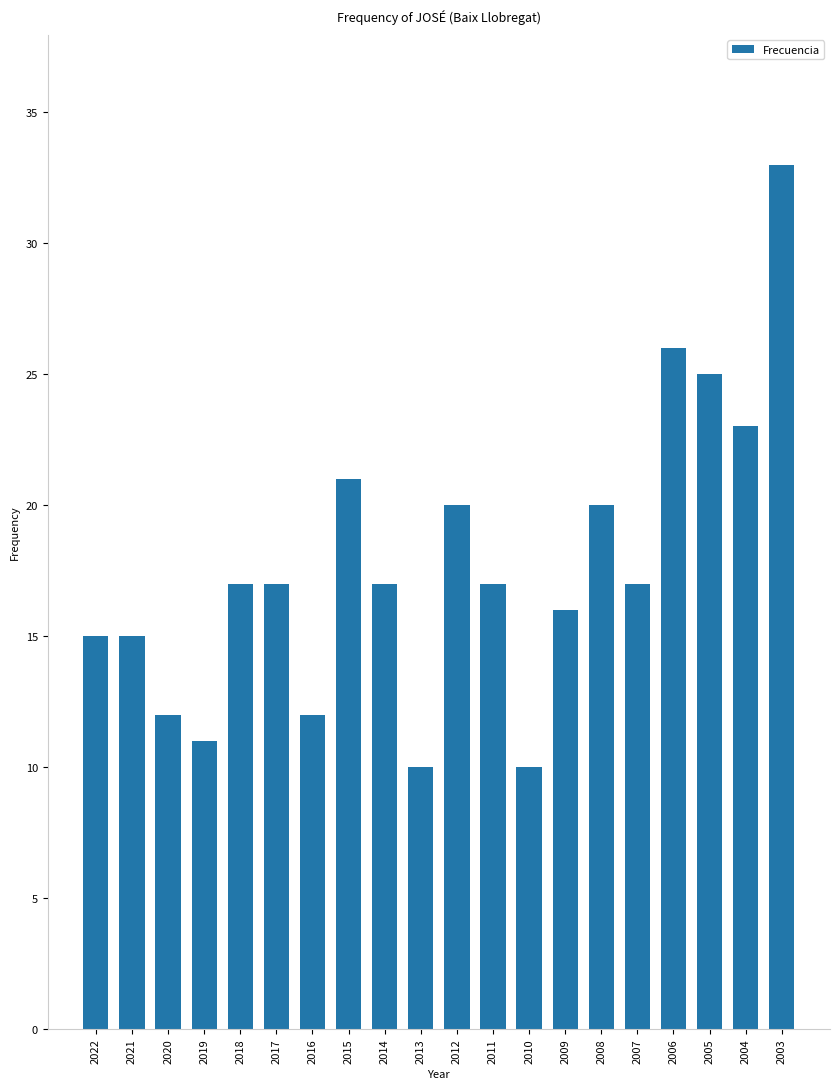

What is the value of the 12th bar from the left?

17